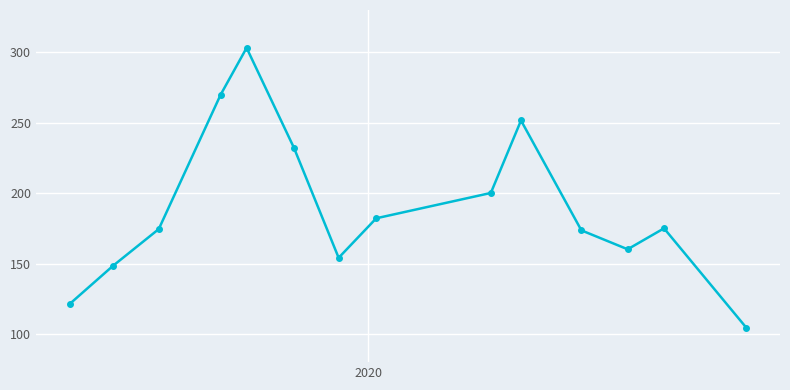

True or false: there are more than 2 points higher than both neighbors.

True